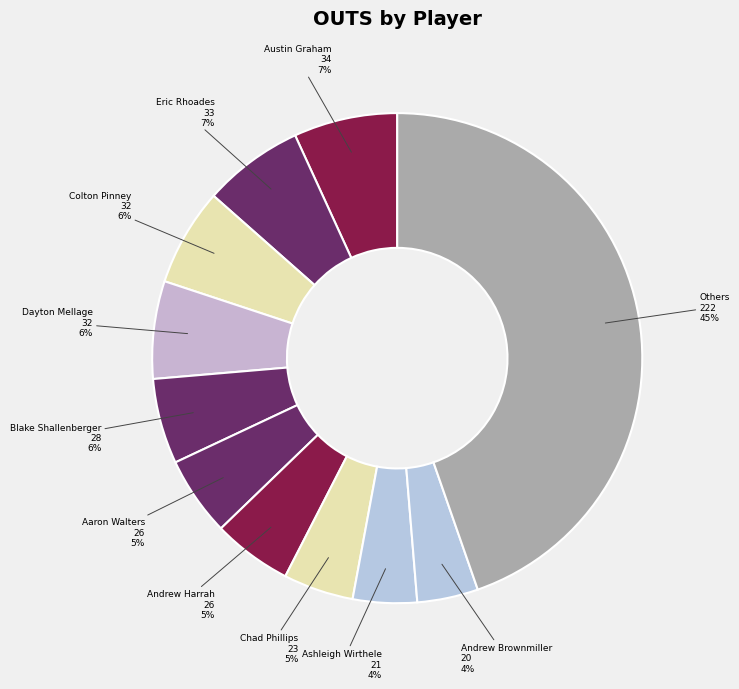

Which slice is the largest?

Others